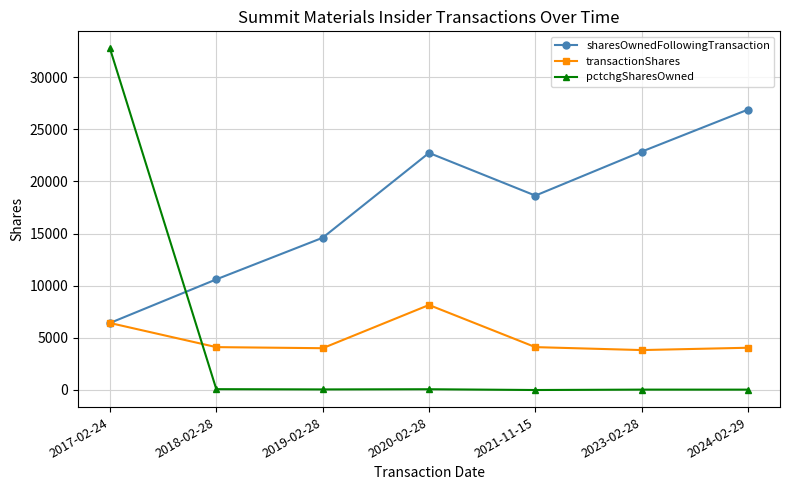

True or false: pctchgSharesOwned and transactionShares cross at least once.

True